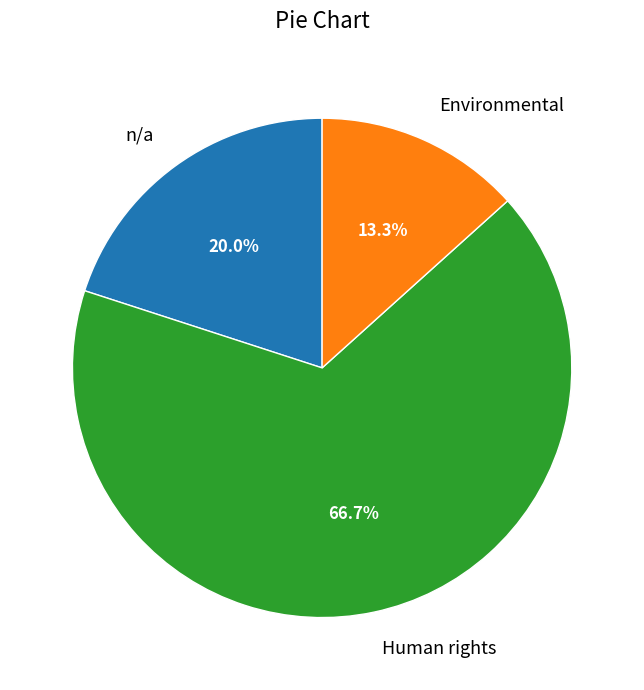

True or false: Environmental accounts for 13% of the total.

True